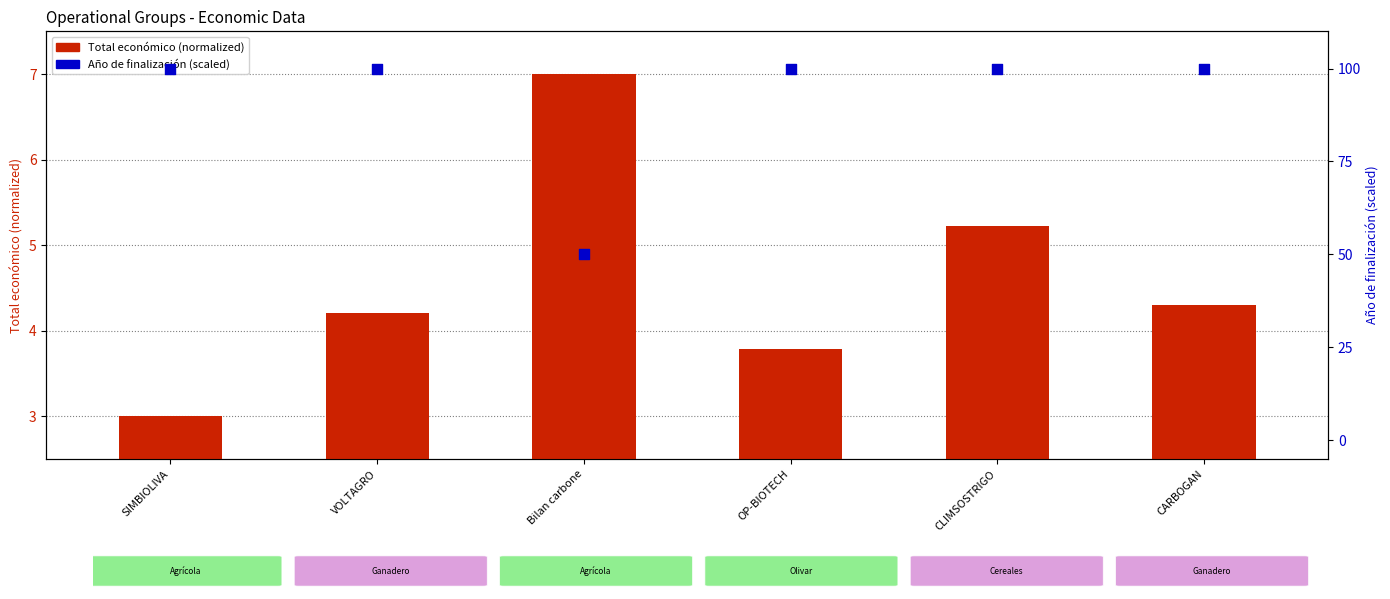

Which series has the largest total across all categories?

Año de finalización (percentile)